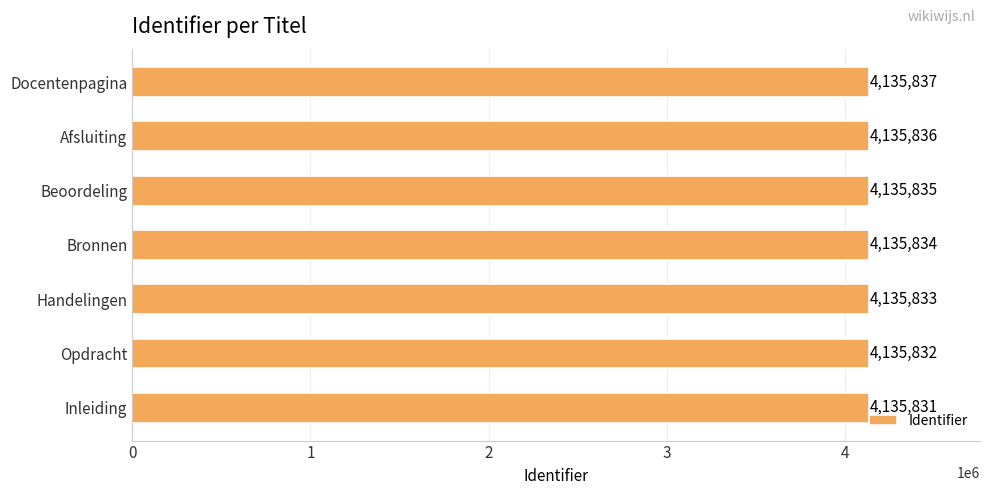

What is the maximum value shown in the chart?

4135837